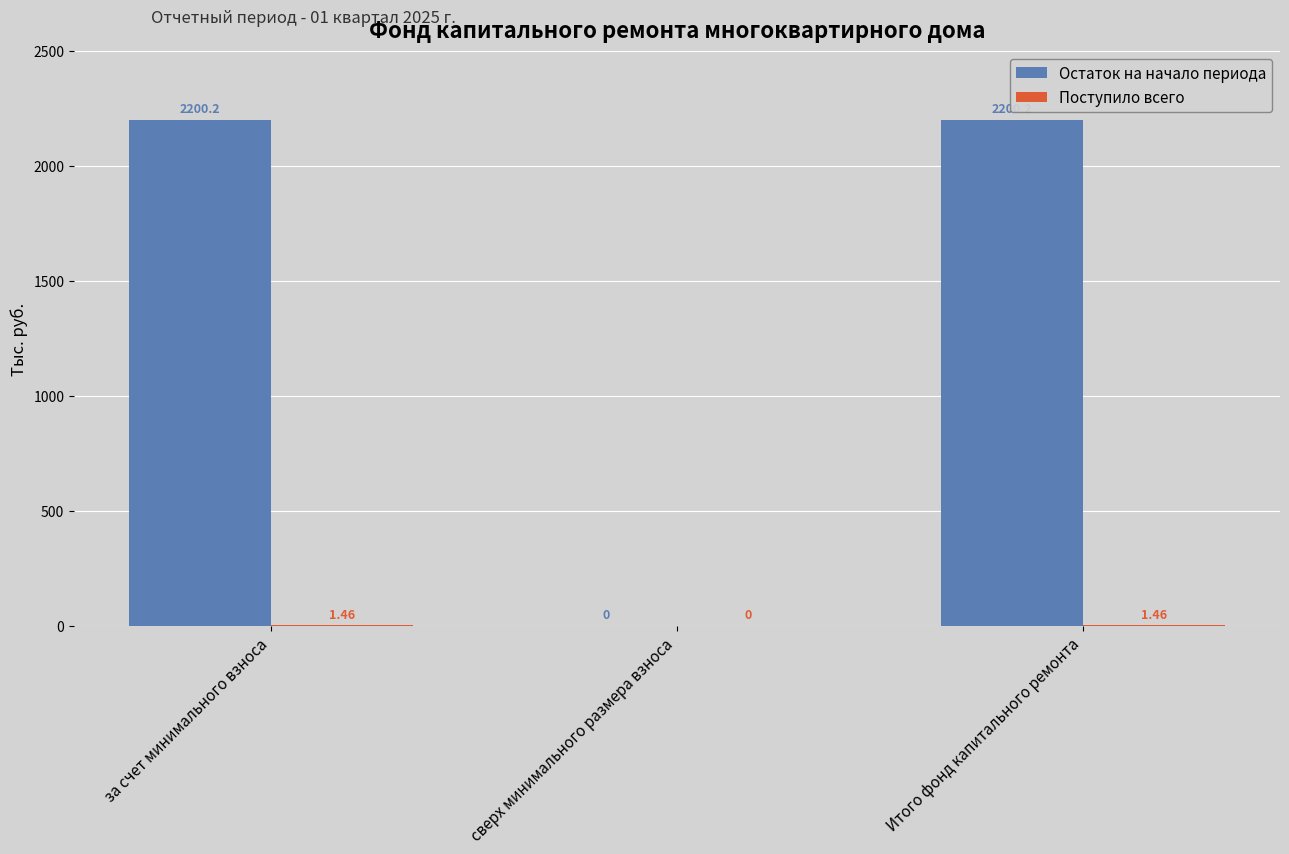

Between сверх минимального размера взноса and Итого фонд капитального ремонта, which series saw the biggest shift?

Остаток на начало периода